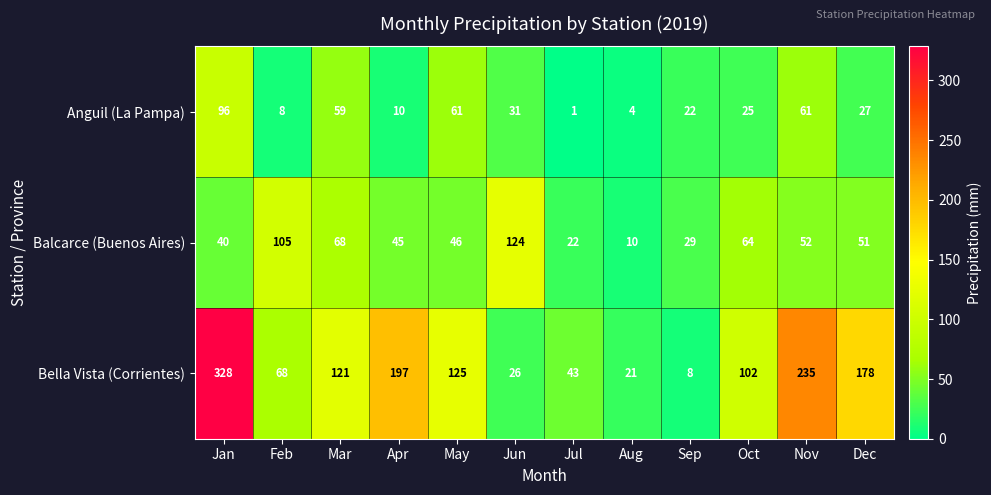

The value of Bella Vista (Corrientes) at Apr is 107. True or false?

False